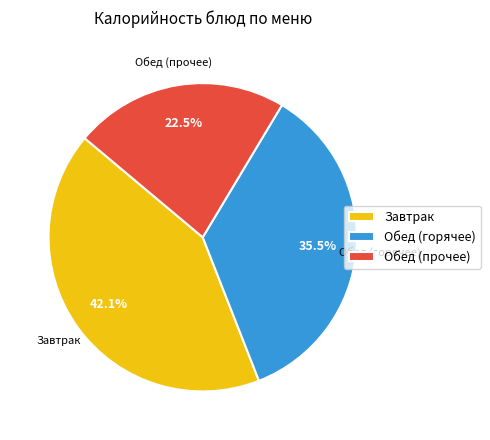

Does any single category account for the majority?

No